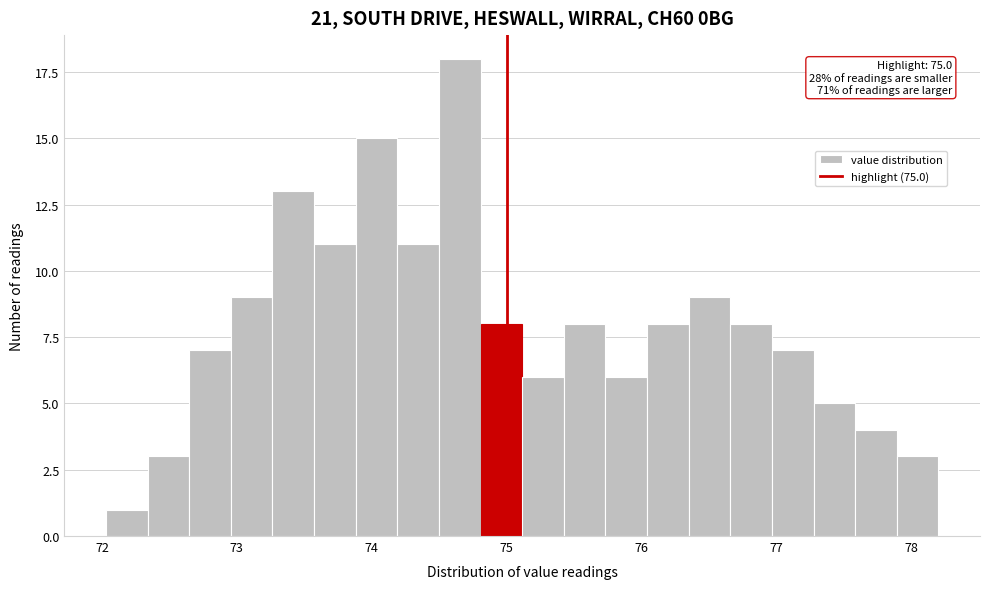

Read against the x-axis, roughly where is the centre of the tallest bar?

74.7